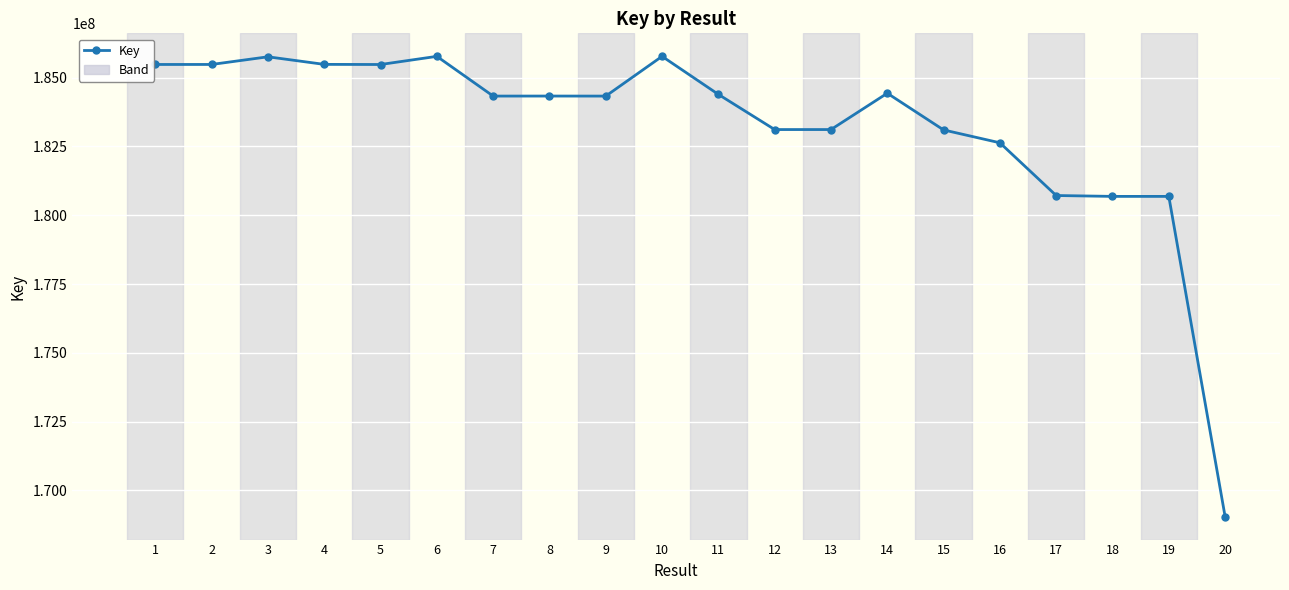

The chart shows a value of 185755543 at 3. True or false?

True